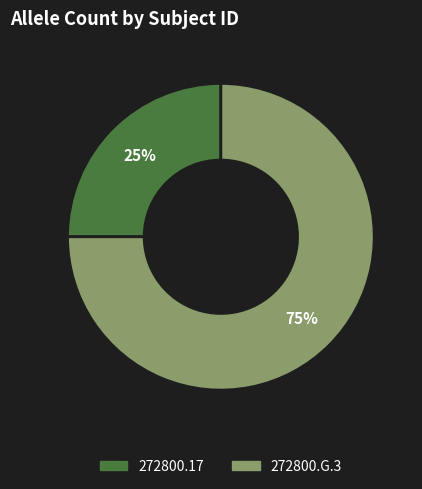

Which has a higher value, 272800.17 or 272800.G.3?

272800.G.3